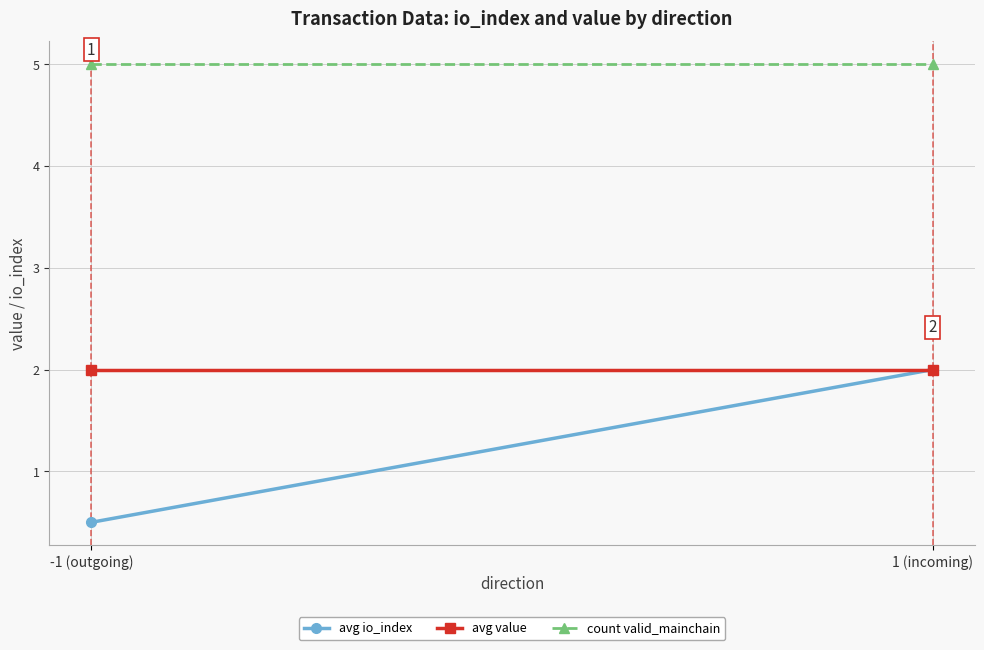

What is the difference between the highest and lowest values at -1 (outgoing)?

4.5